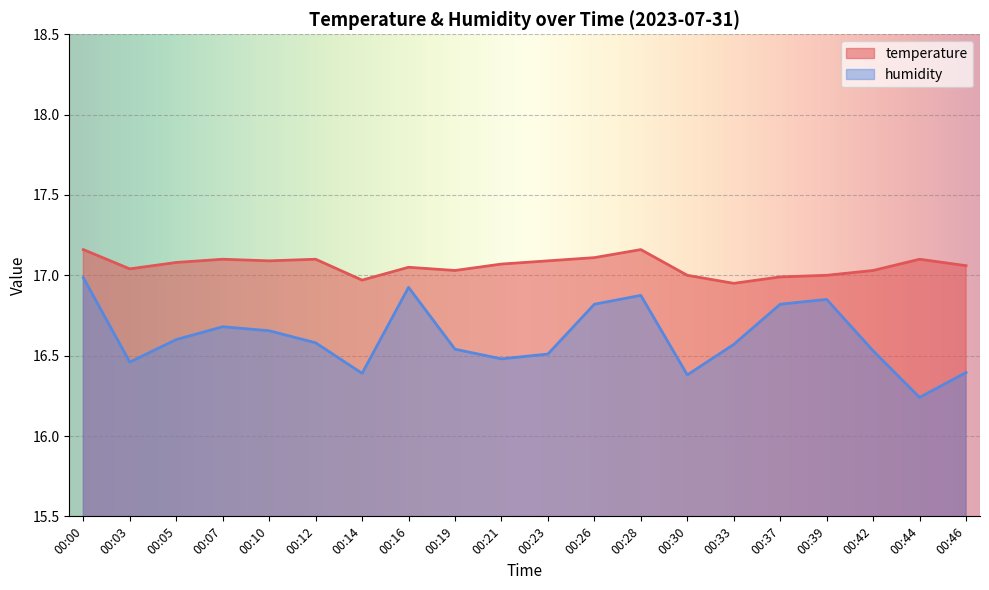

What is the lowest value of the temperature series?

16.9